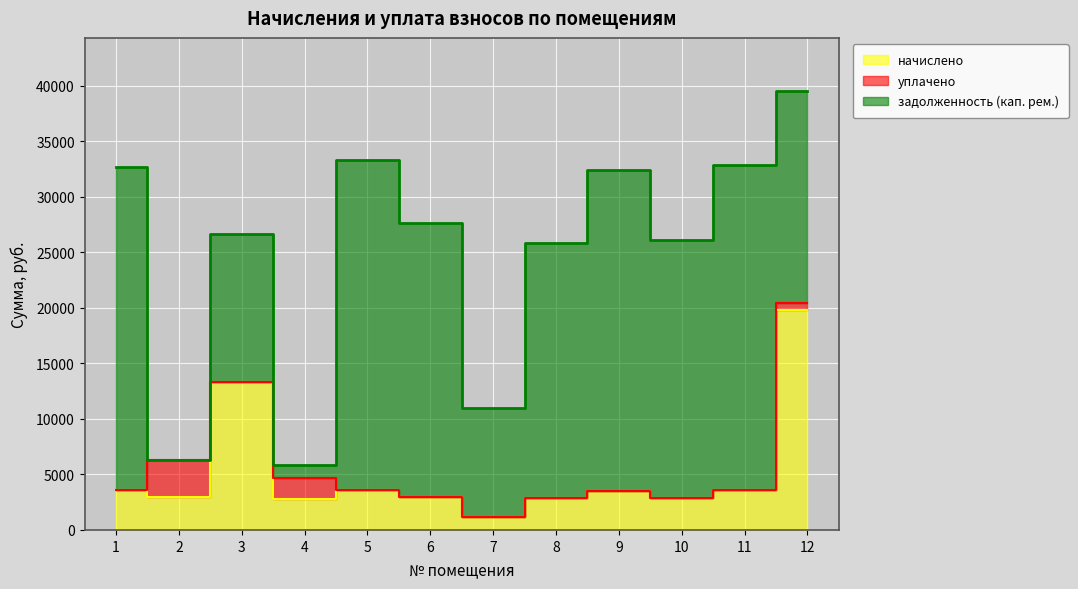

What is the sum of all задолженность (кап. рем.) values?

231323.3